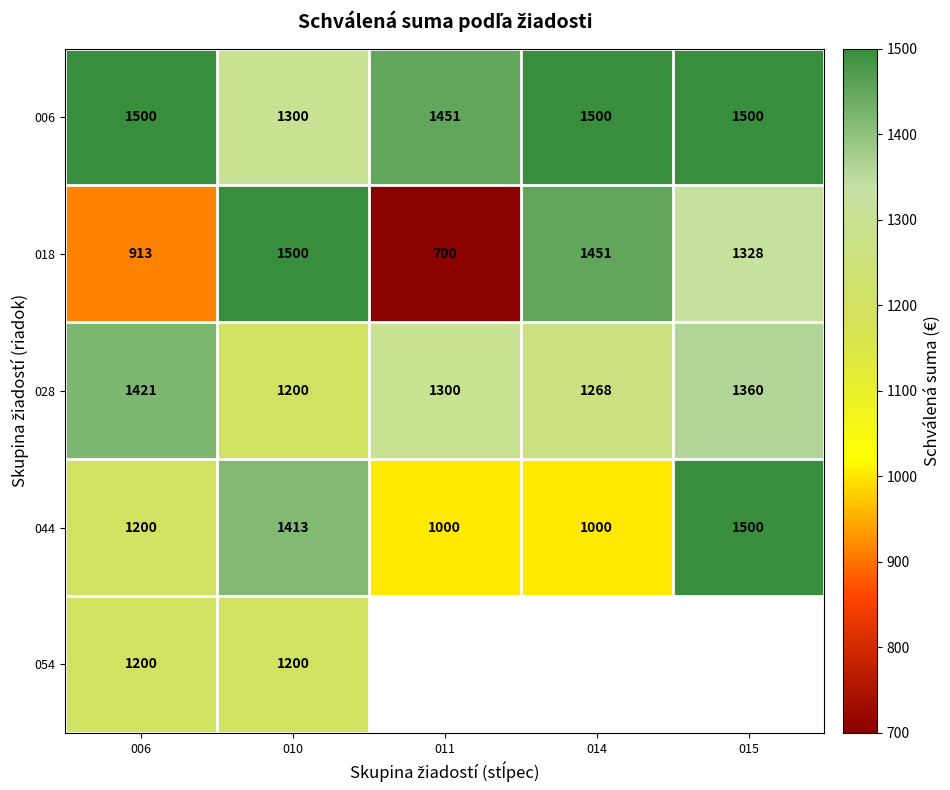

Which category has the highest value across all series?

006